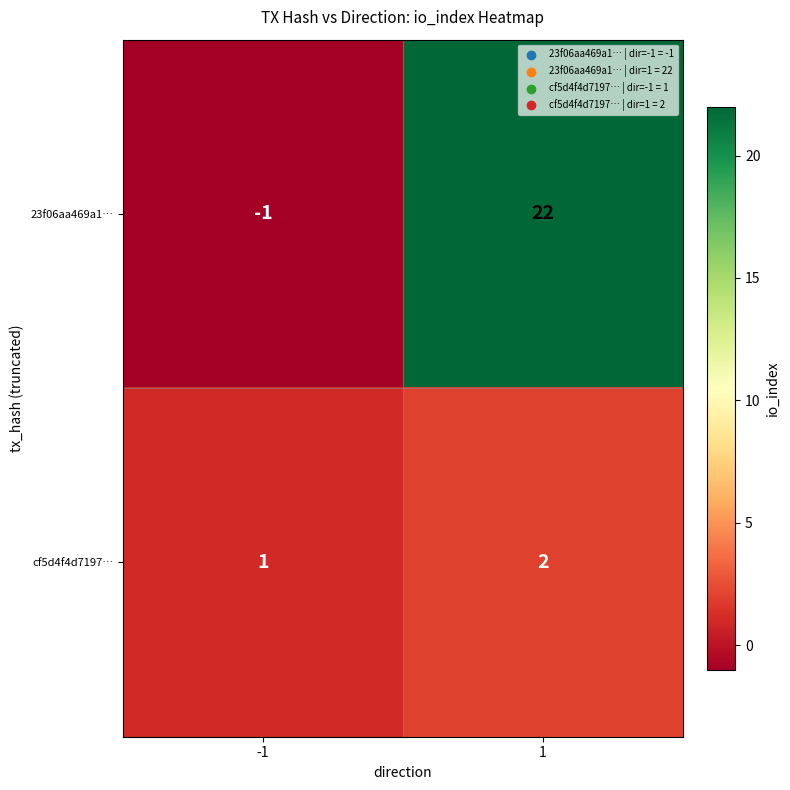

How many series are shown in this chart?

2